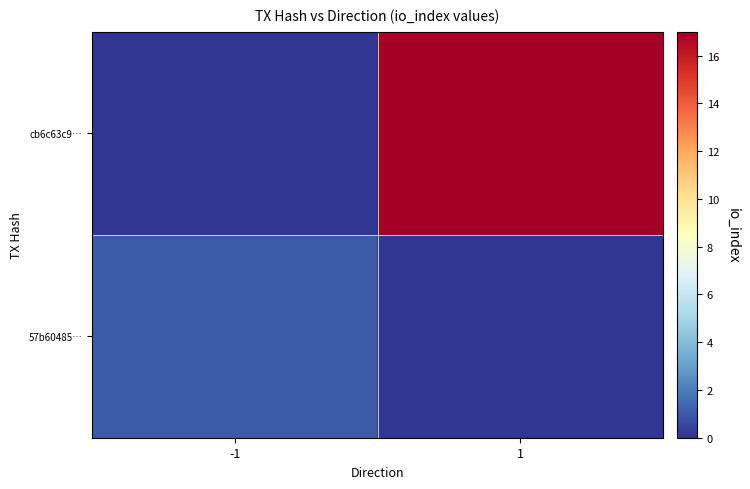

Reading right to left, transcribe all the data shown in this chart.

57b60485…: 1=0	-1=1
cb6c63c9…: 1=17	-1=0